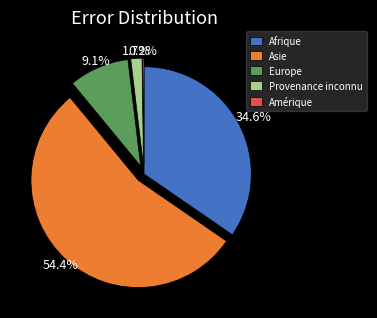

Does Afrique represent more than half of the total?

No